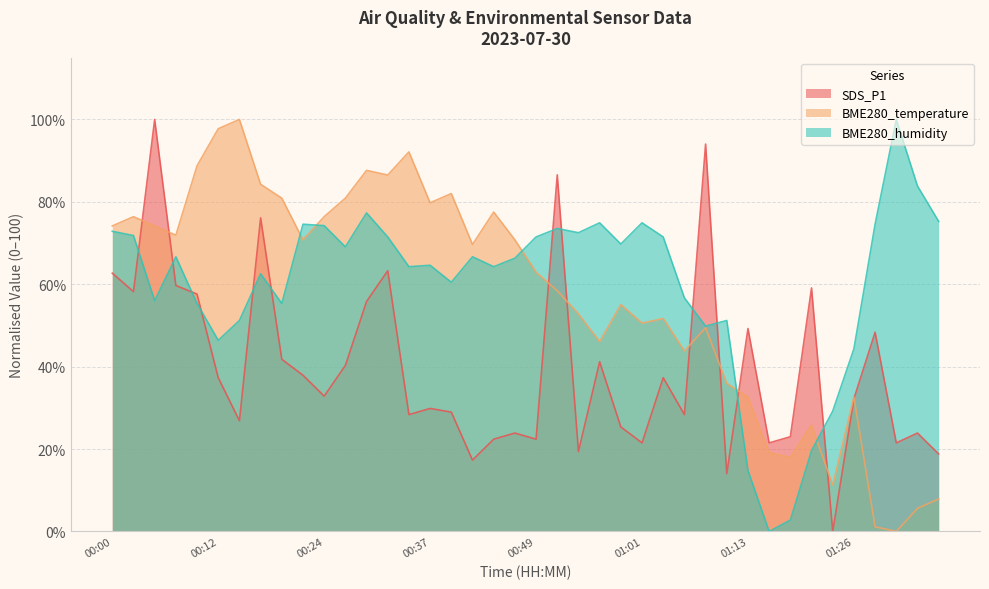

What is the label of the 12th point from the right?

01:08